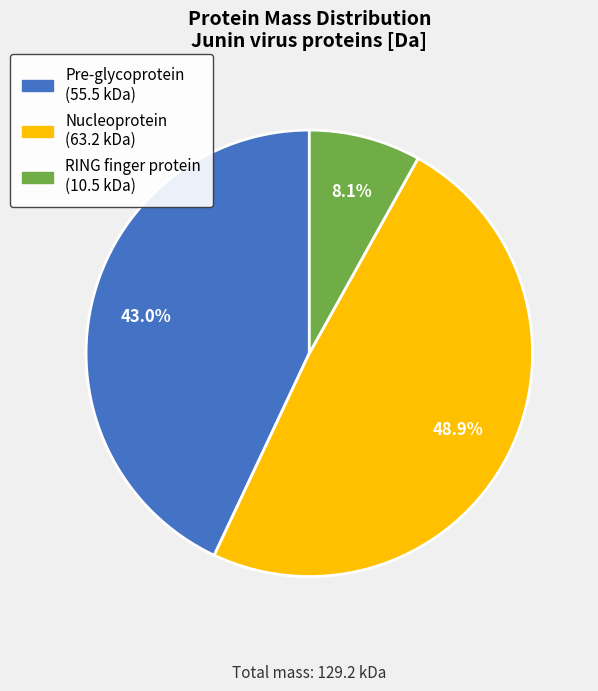

How many slices are in this pie chart?

3